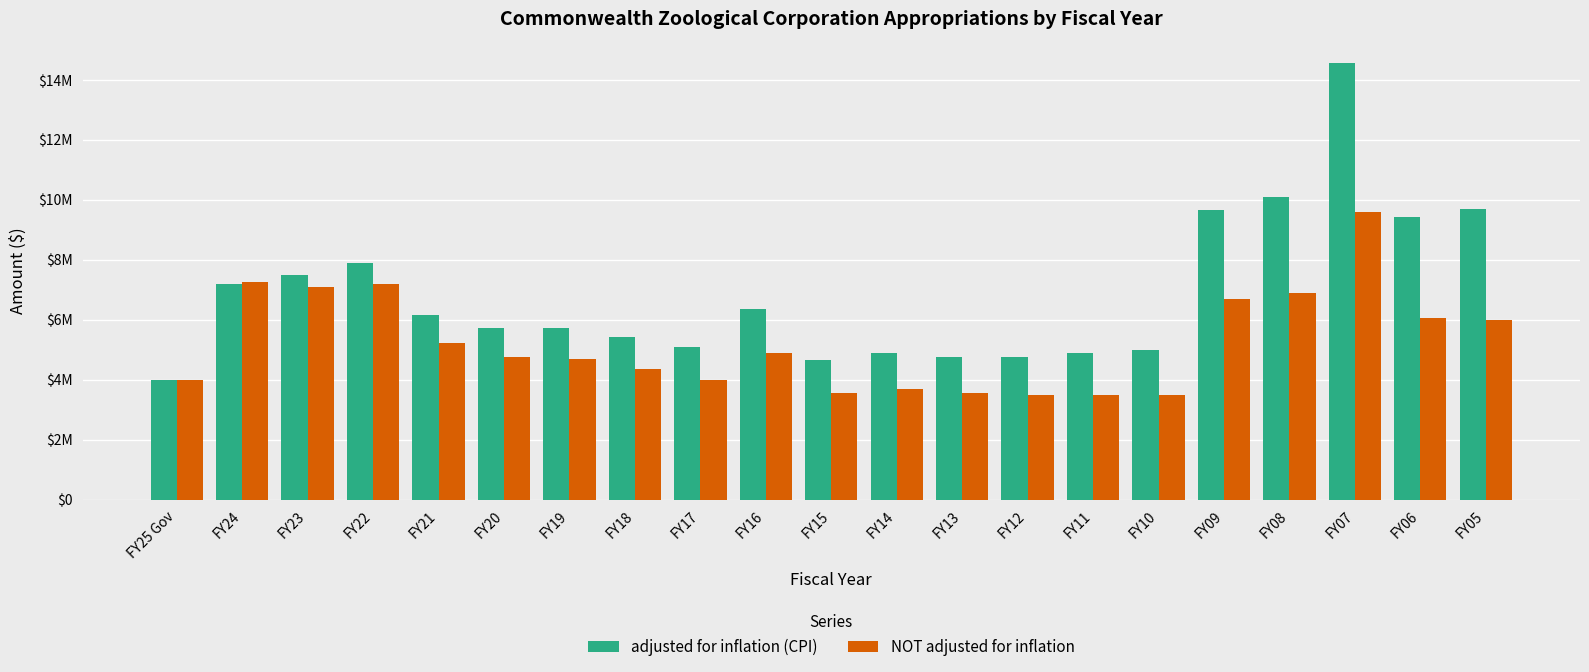

Which series has the widest spread of values?

adjusted for inflation (CPI)